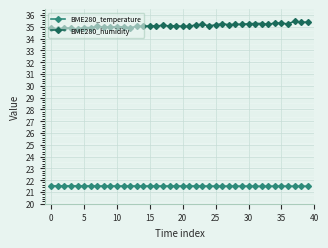

True or false: BME280_temperature has more than 0 points higher than both neighbors.

True